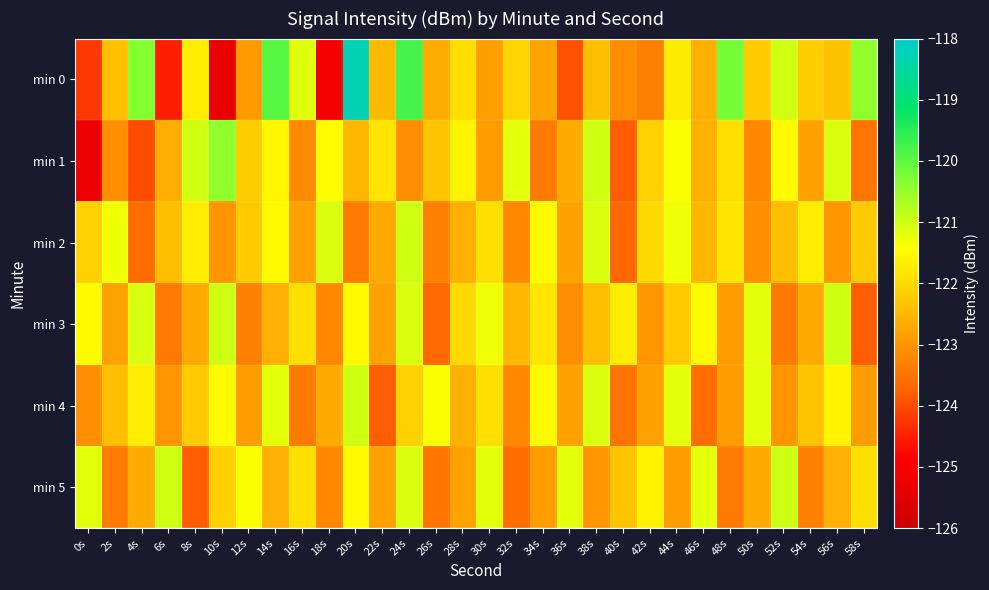

Reading right to left, transcribe all the data shown in this chart.

min 0: 58s=-120.5	56s=-122.3	54s=-122.1	52s=-121.0	50s=-122.2	48s=-120.2	46s=-122.6	44s=-121.7	42s=-123.3	40s=-123.1	38s=-122.4	36s=-123.9	34s=-122.8	32s=-122.1	30s=-122.8	28s=-121.9	26s=-122.7	24s=-119.8	22s=-122.4	20s=-118.3	18s=-125.1	16s=-121.2	14s=-119.9	12s=-122.9	10s=-125.3	8s=-121.7	6s=-124.5	4s=-120.3	2s=-122.3	0s=-124.2
min 1: 58s=-123.5	56s=-121.1	54s=-122.8	52s=-121.5	50s=-123.2	48s=-121.9	46s=-122.6	44s=-121.4	42s=-122.1	40s=-123.8	38s=-121.0	36s=-122.7	34s=-123.4	32s=-121.2	30s=-122.9	28s=-121.6	26s=-122.3	24s=-123.1	22s=-121.8	20s=-122.5	18s=-121.5	16s=-123.2	14s=-121.6	12s=-122.1	10s=-120.4	8s=-121.0	6s=-122.7	4s=-124.0	2s=-123.1	0s=-125.2
min 2: 58s=-122.2	56s=-123.0	54s=-121.7	52s=-122.4	50s=-123.1	48s=-121.8	46s=-122.5	44s=-121.3	42s=-122.0	40s=-123.7	38s=-121.1	36s=-122.8	34s=-121.5	32s=-123.2	30s=-121.9	28s=-122.6	26s=-123.3	24s=-121.0	22s=-122.7	20s=-123.4	18s=-121.1	16s=-122.8	14s=-121.5	12s=-122.2	10s=-123.0	8s=-121.7	6s=-122.4	4s=-123.6	2s=-121.3	0s=-122.1
min 3: 58s=-123.8	56s=-121.0	54s=-122.7	52s=-123.4	50s=-121.2	48s=-122.9	46s=-121.5	44s=-122.2	42s=-123.0	40s=-121.7	38s=-122.4	36s=-123.1	34s=-121.8	32s=-122.5	30s=-121.3	28s=-122.0	26s=-123.7	24s=-121.1	22s=-122.8	20s=-121.5	18s=-123.2	16s=-121.9	14s=-122.6	12s=-123.3	10s=-121.0	8s=-122.7	6s=-123.4	4s=-121.1	2s=-122.8	0s=-121.5
min 4: 58s=-122.9	56s=-121.6	54s=-122.3	52s=-123.0	50s=-121.2	48s=-122.9	46s=-123.6	44s=-121.2	42s=-122.8	40s=-123.5	38s=-121.1	36s=-122.8	34s=-121.5	32s=-123.2	30s=-121.9	28s=-122.6	26s=-121.4	24s=-122.1	22s=-123.8	20s=-121.0	18s=-122.7	16s=-123.4	14s=-121.2	12s=-122.9	10s=-121.5	8s=-122.2	6s=-123.0	4s=-121.7	2s=-122.4	0s=-123.1
min 5: 58s=-121.9	56s=-122.6	54s=-123.3	52s=-121.0	50s=-122.7	48s=-123.4	46s=-121.2	44s=-122.9	42s=-121.6	40s=-122.3	38s=-123.0	36s=-121.2	34s=-122.9	32s=-123.6	30s=-121.2	28s=-122.8	26s=-123.5	24s=-121.1	22s=-122.8	20s=-121.5	18s=-123.2	16s=-121.9	14s=-122.6	12s=-121.4	10s=-122.1	8s=-123.8	6s=-121.0	4s=-122.7	2s=-123.4	0s=-121.2